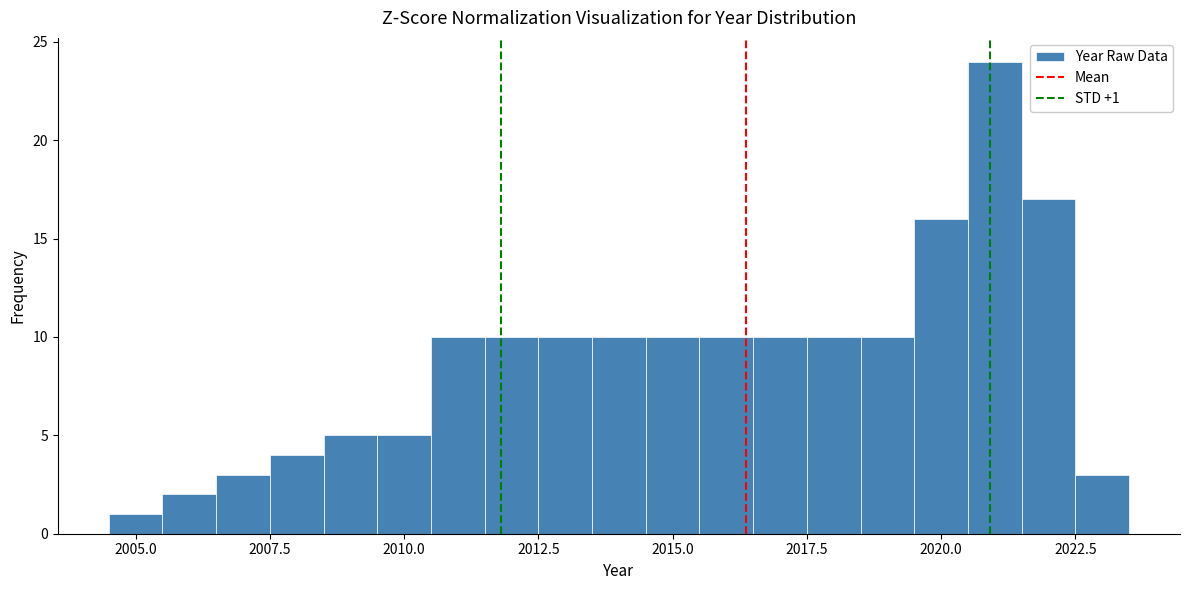

Read against the x-axis, roughly where is the centre of the tallest bar?

2021.0